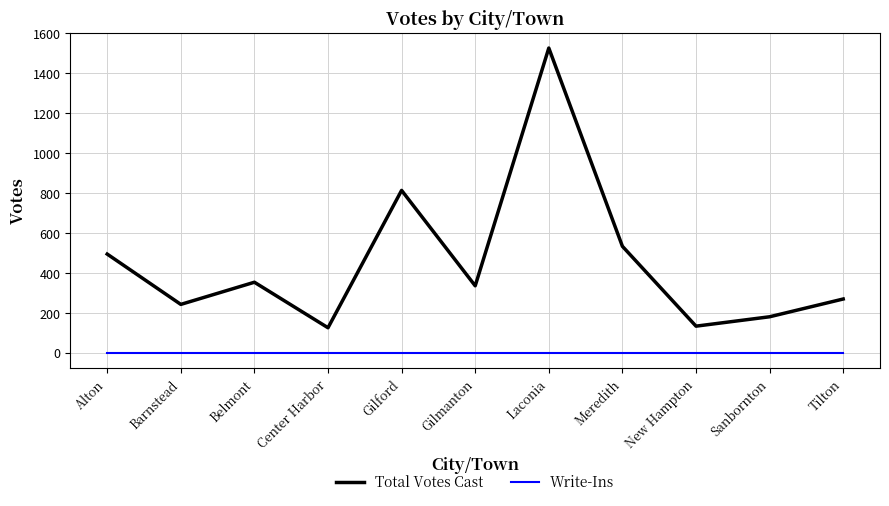

How many distinct data groups are displayed?

2